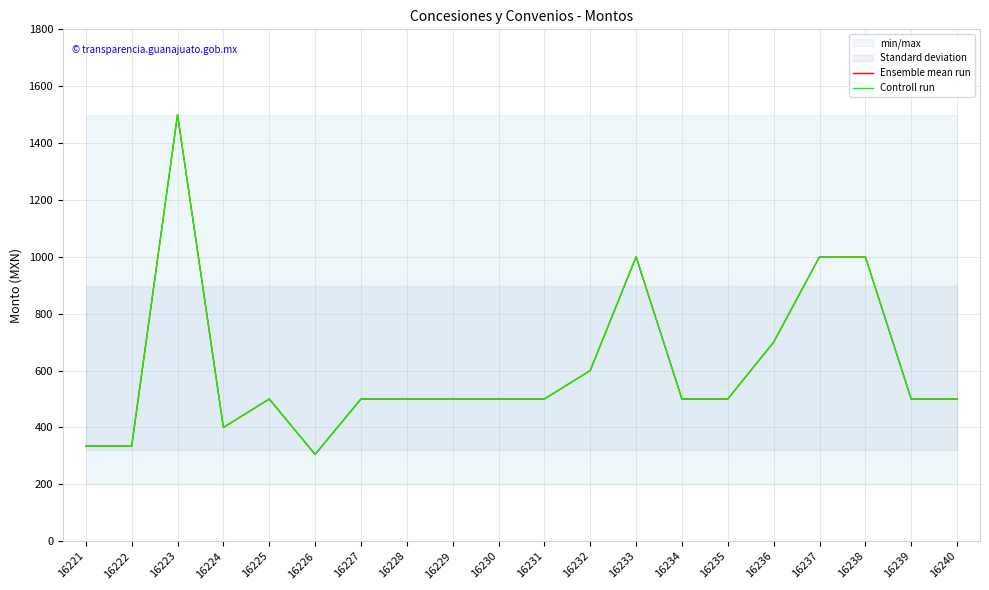

In Controll run, how many points are higher than both neighbors (excluding endpoints)?

3